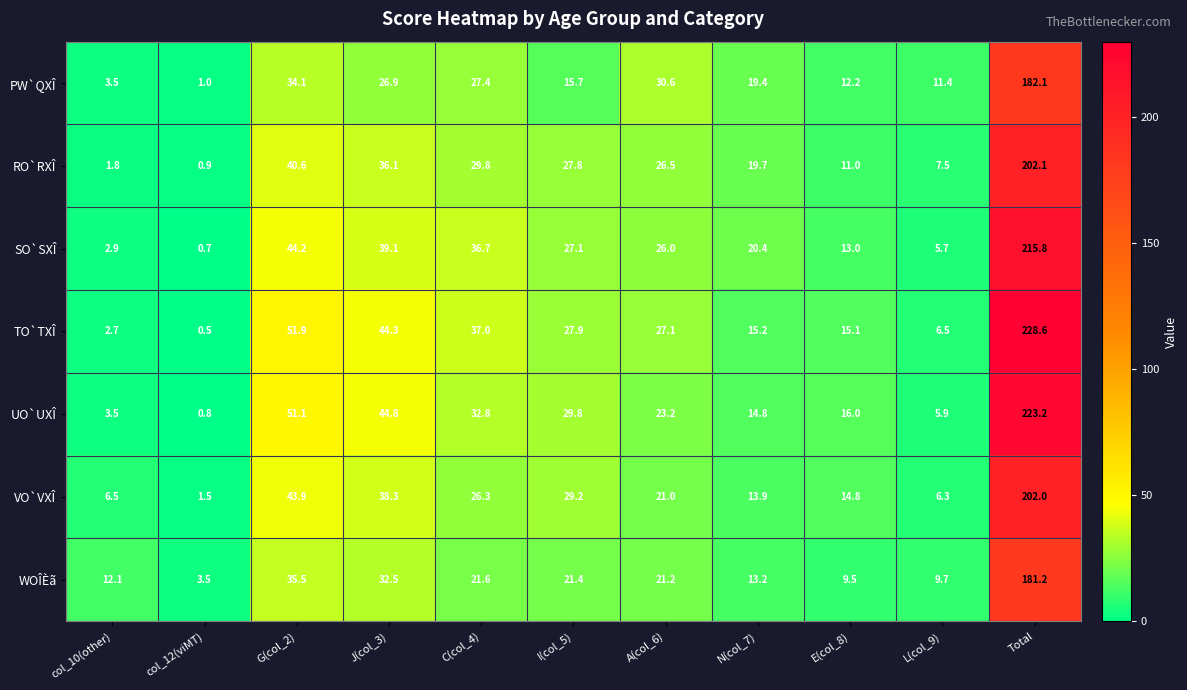

Where does the PW`QXÎ series first go above 19?

G(col_2)